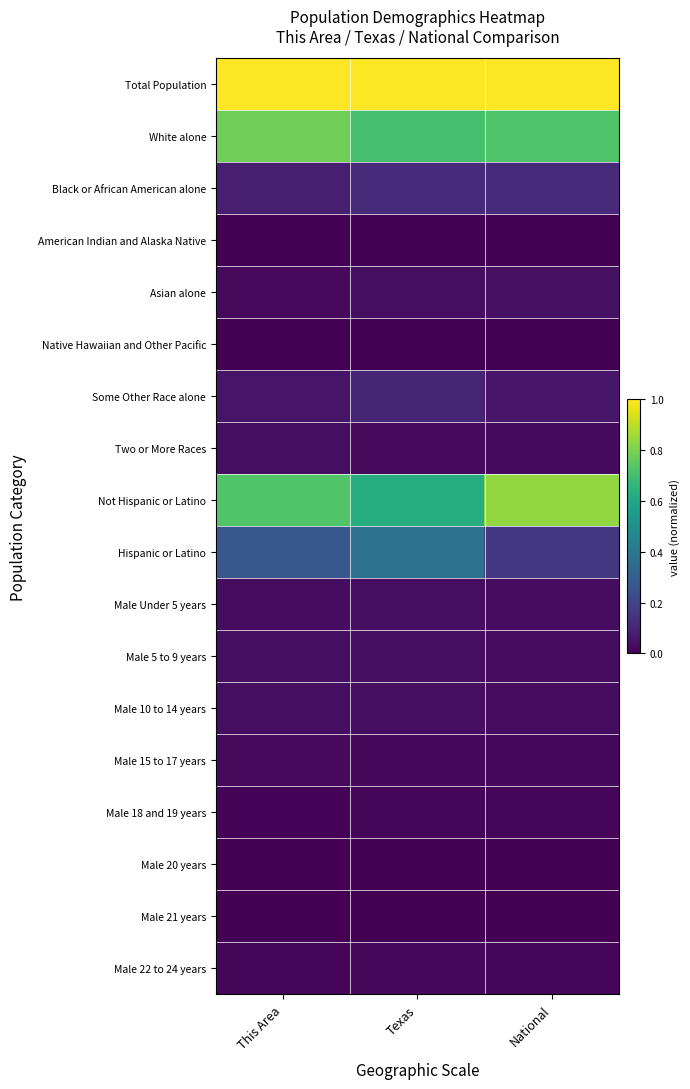

Between National and Texas, which is larger?

National